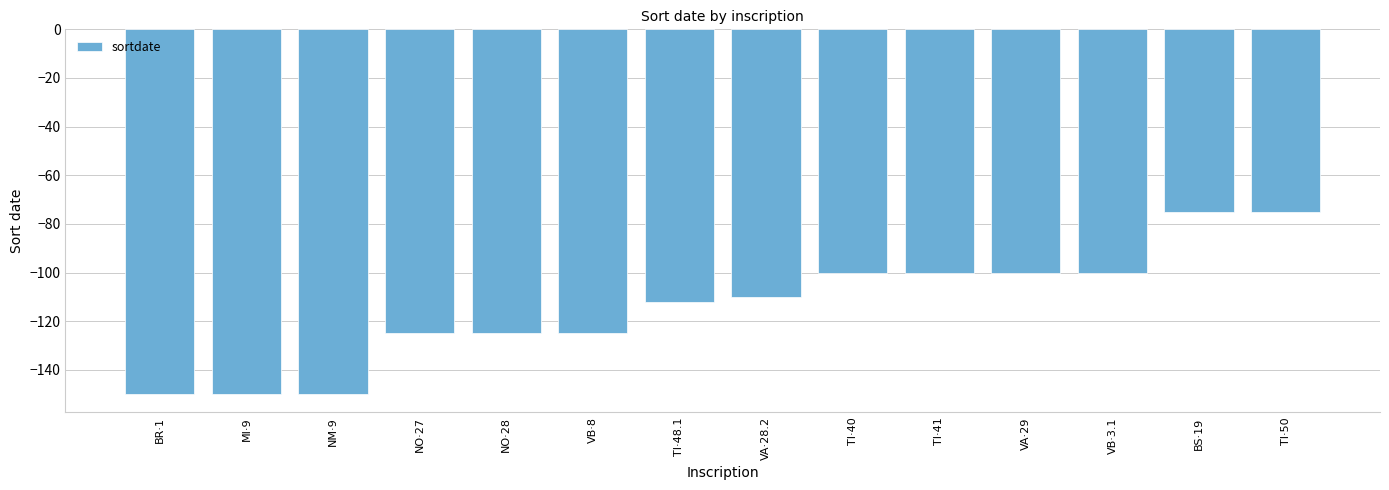

Does the chart contain any negative values?

Yes